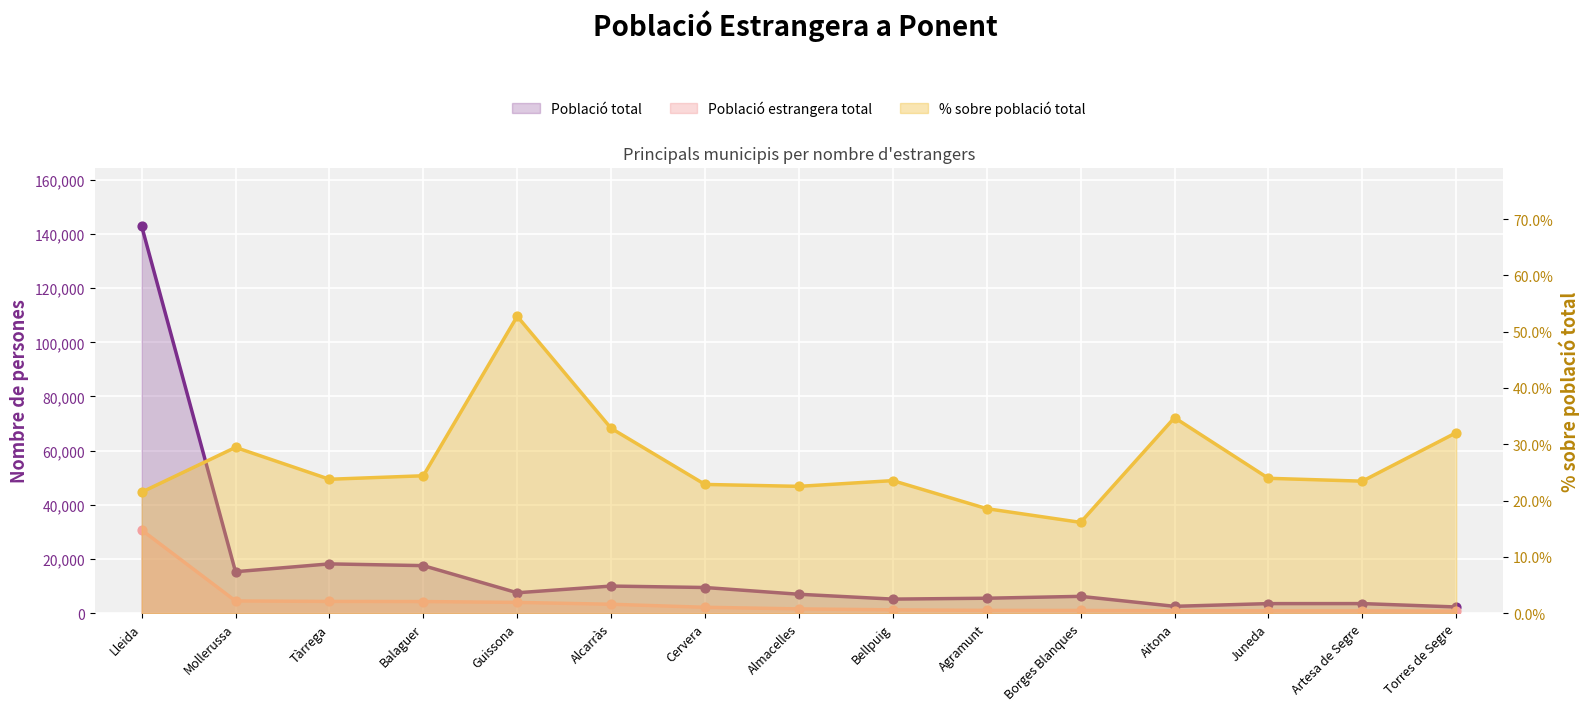

Is the value of Població total at Tàrrega greater than the value of % sobre població total at Mollerussa?

Yes